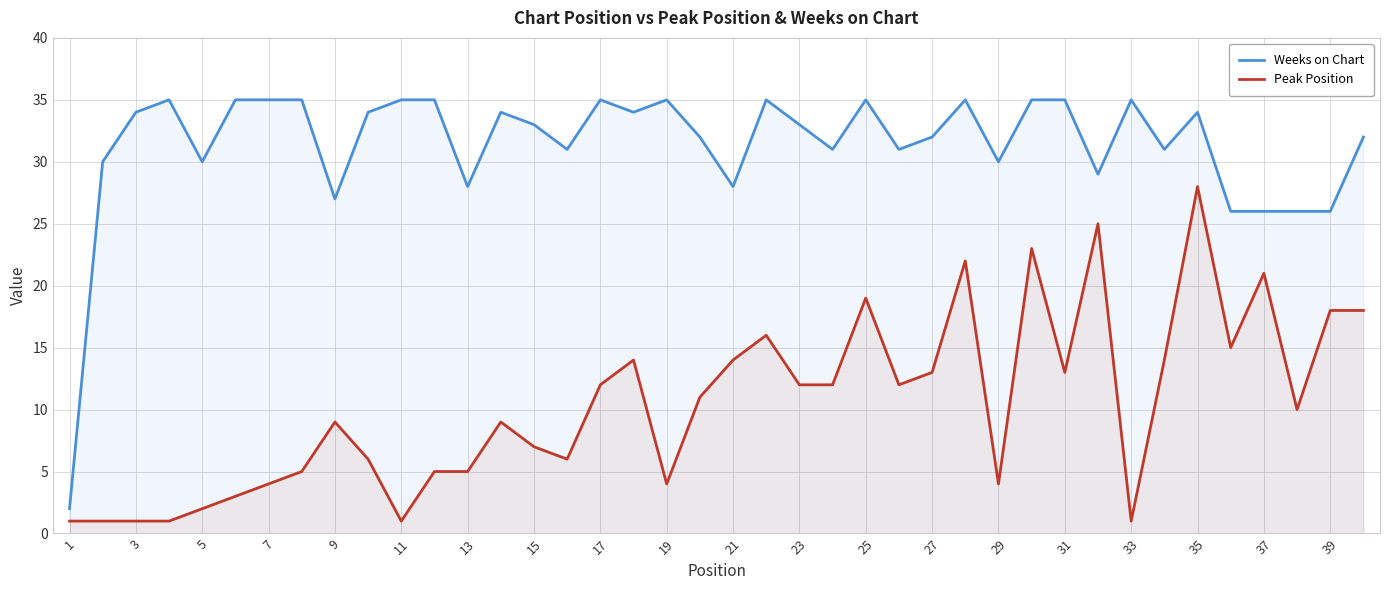

List the series in order of their peak value, highest first.

Weeks on Chart, Peak Position